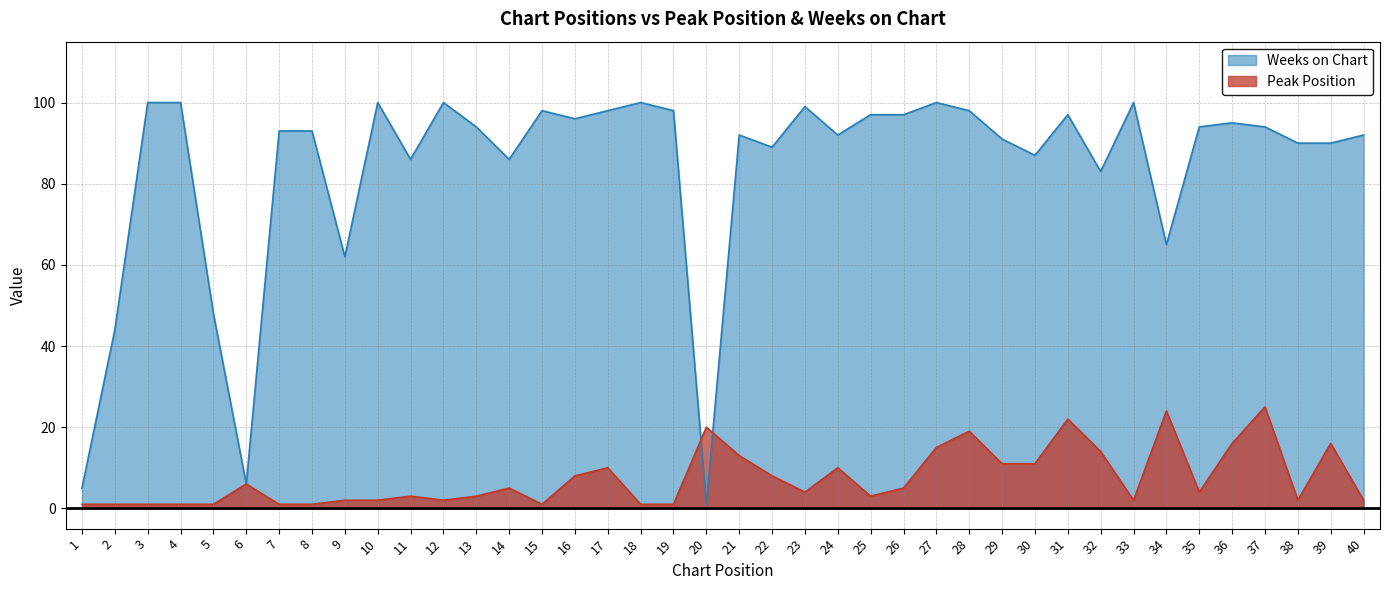

In Peak Position, how many points are higher than both neighbors (excluding endpoints)?

11